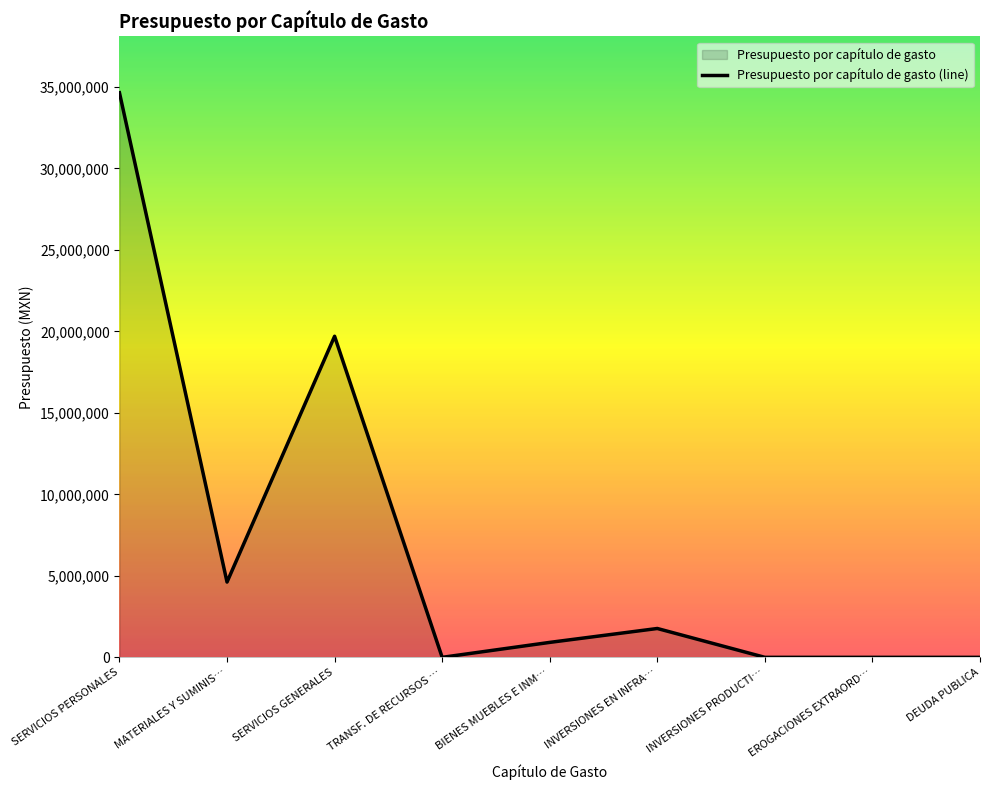

True or false: the data shows 11527433 at EROGACIONES EXTRAORD….

False